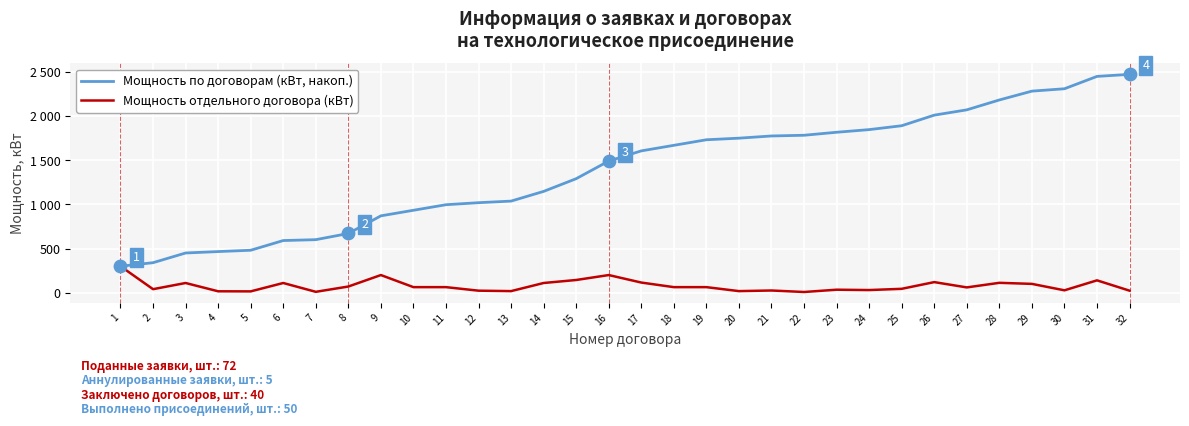

Is the value of Мощность по договорам (кВт, накоп.) at 12 greater than the value of Мощность отдельного договора (кВт) at 20?

Yes